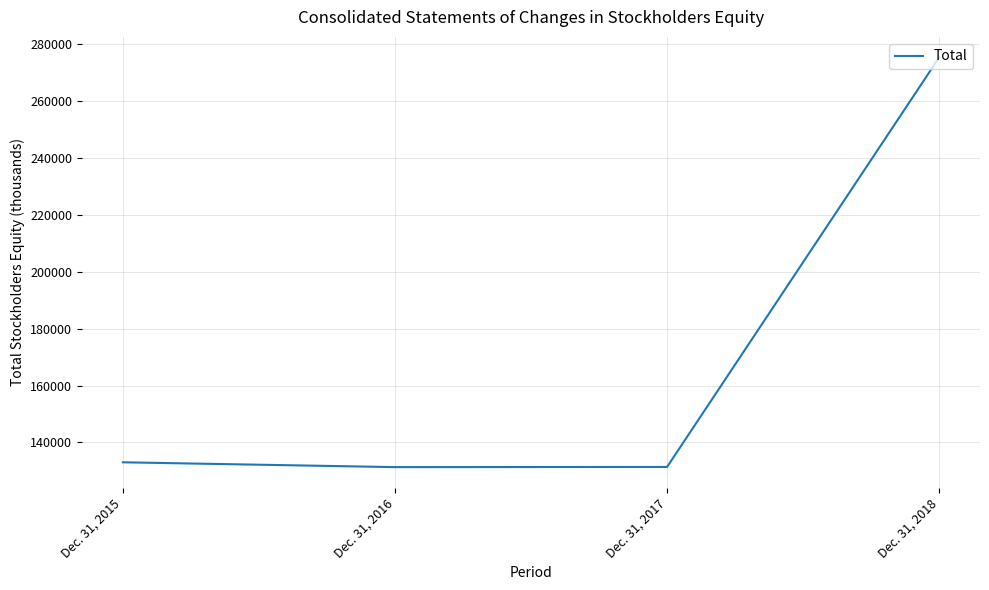

Rank the categories by value from highest to lowest.

Dec. 31, 2018, Dec. 31, 2015, Dec. 31, 2017, Dec. 31, 2016